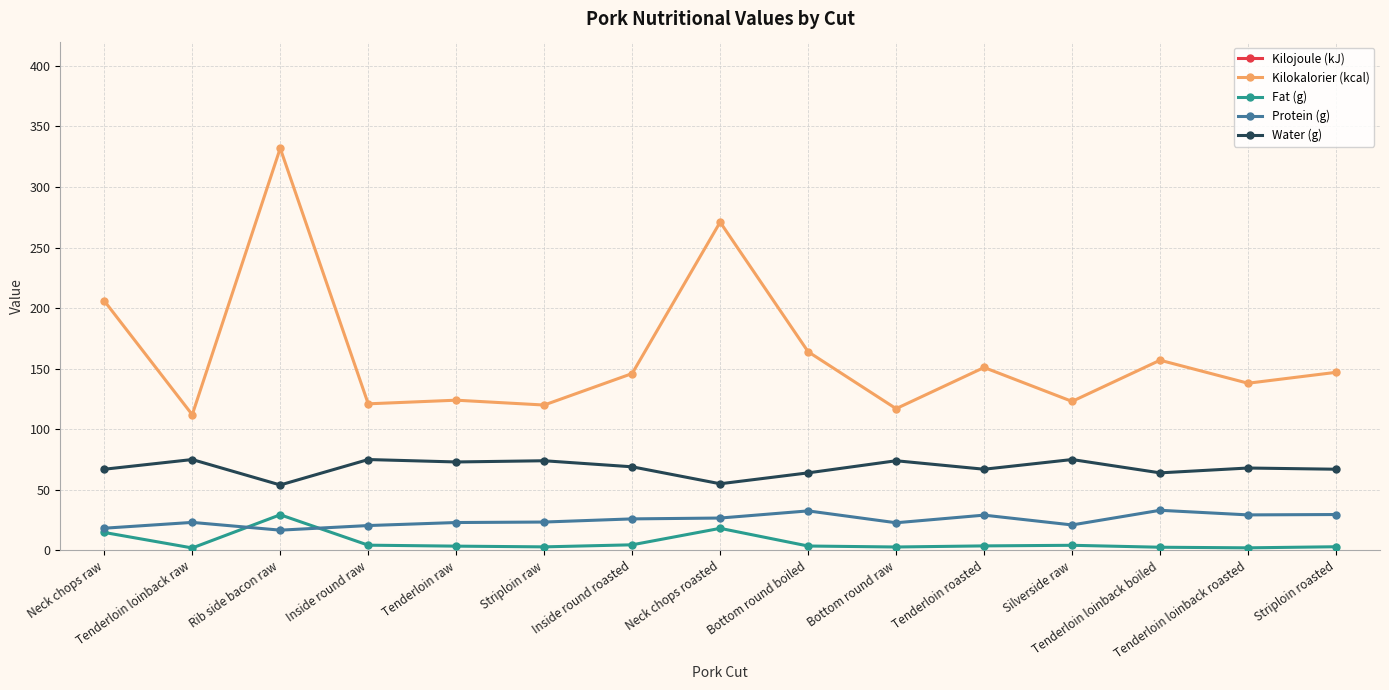

Where do Protein (g) and Fat (g) first cross each other?

Tenderloin loinback raw and Rib side bacon raw